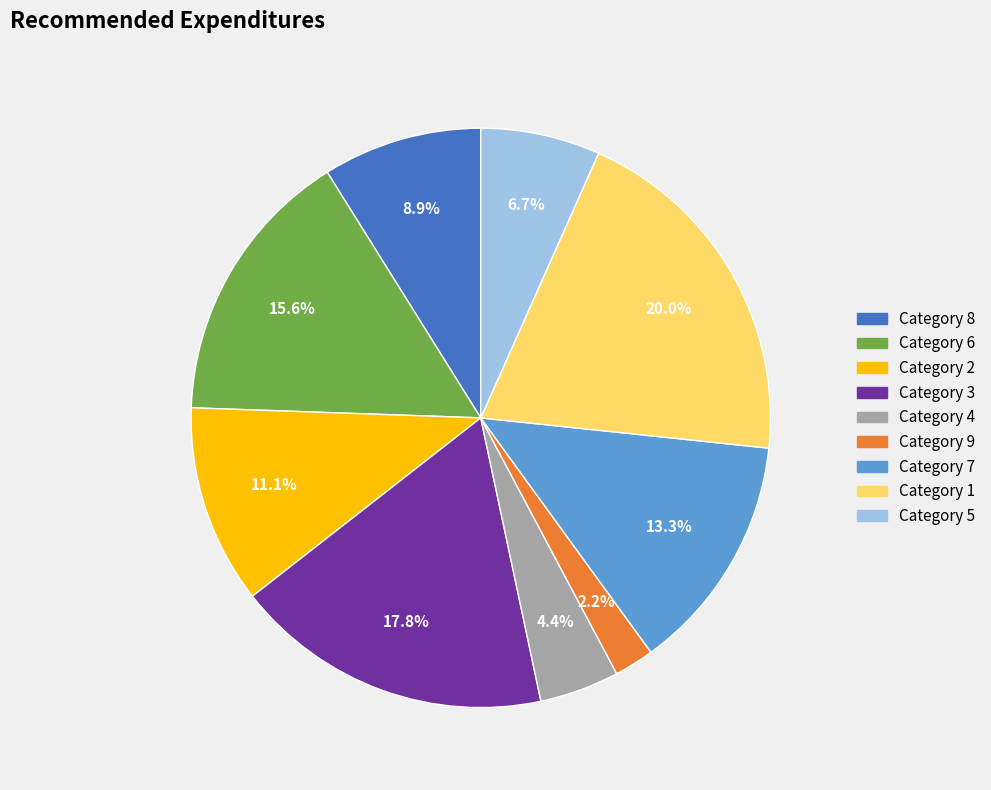

Is there a majority slice in this chart?

No